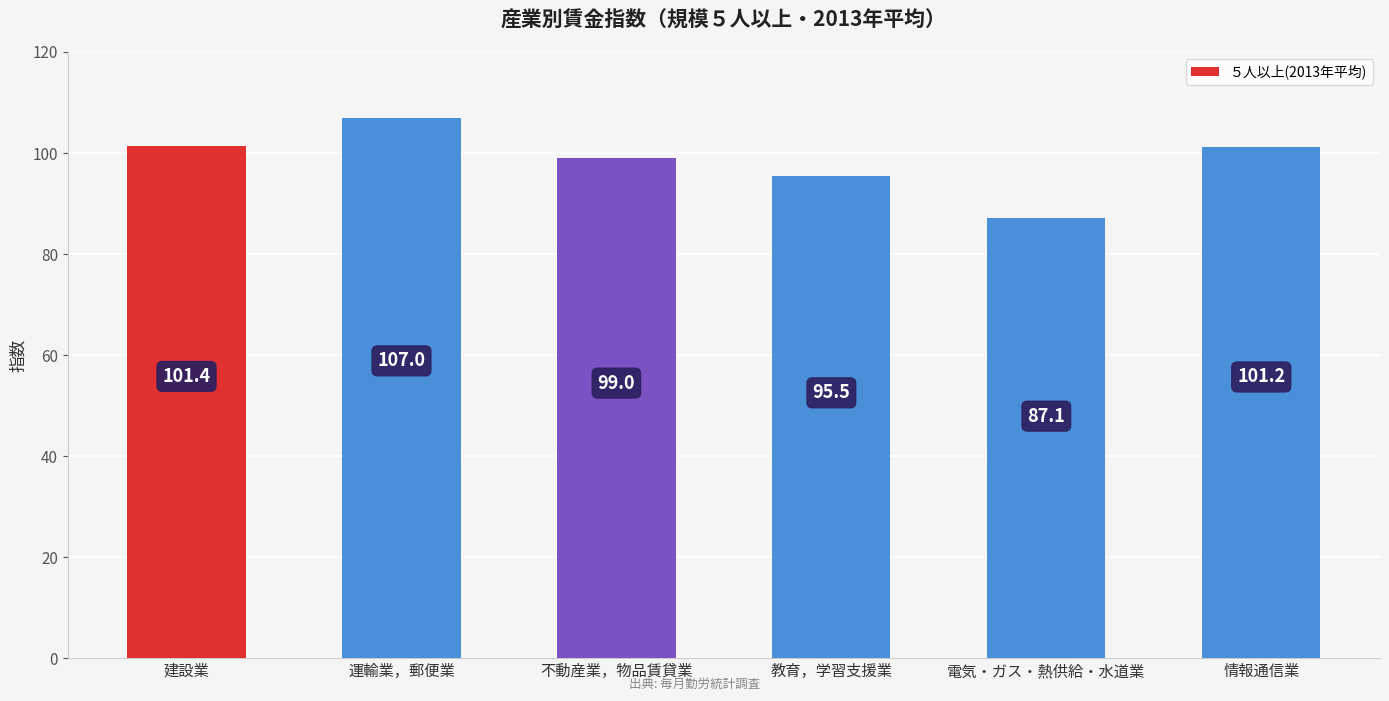

What is the label of the 3rd bar from the left?

不動産業，物品賃貸業